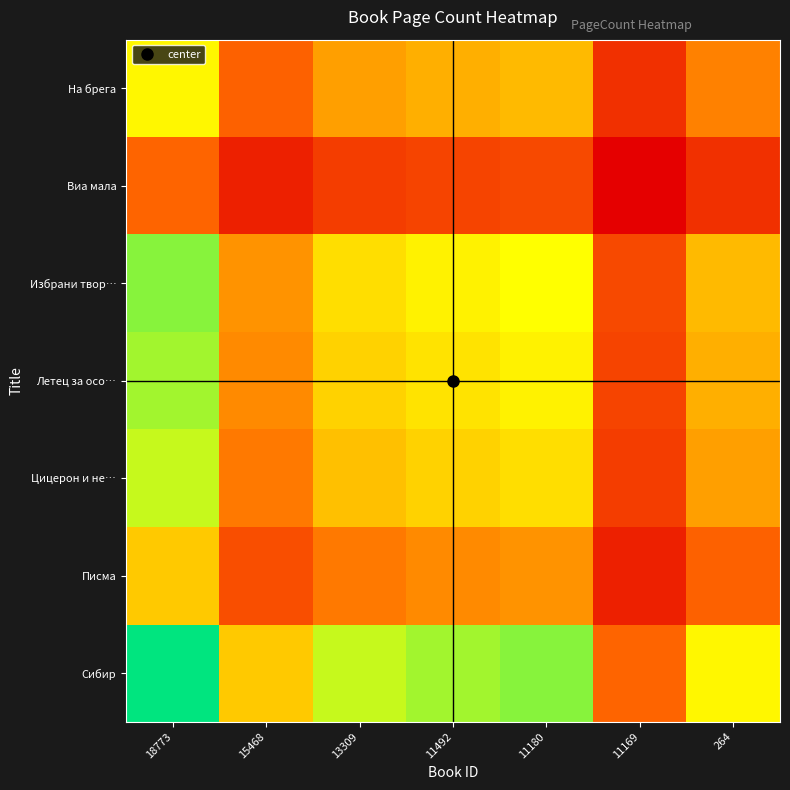

How many categories are shown in the chart?

7